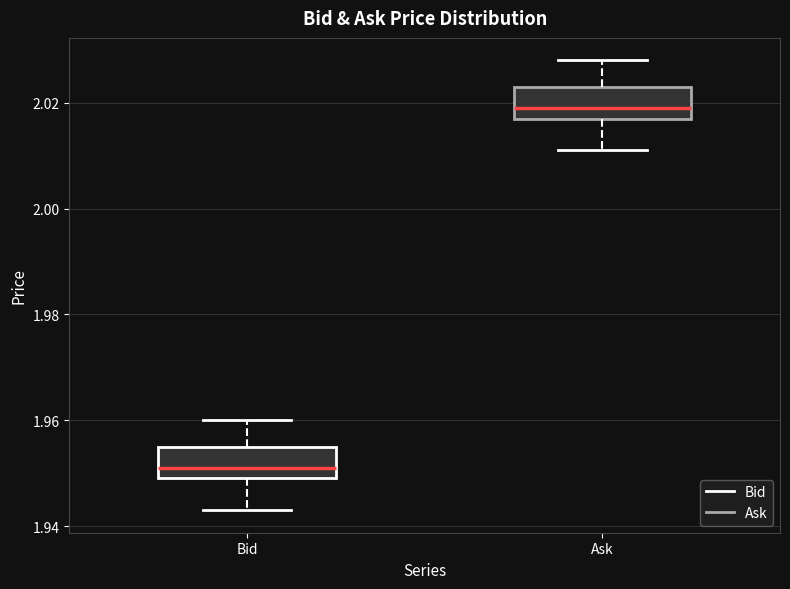

Where is the upper edge of the box for Ask on the y-axis? The values are not printed on the chart, so give them approximately, as read against the axis.

2.024